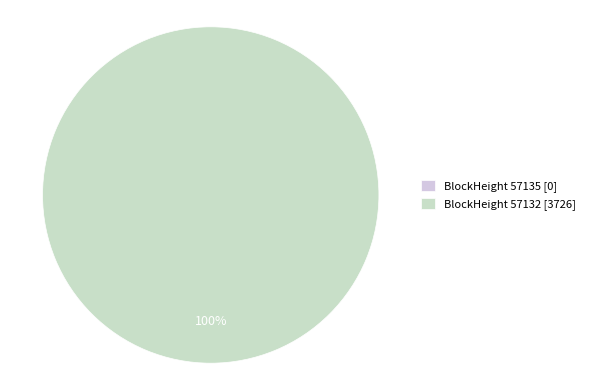

Does 57132 account for over 50% of the chart?

Yes